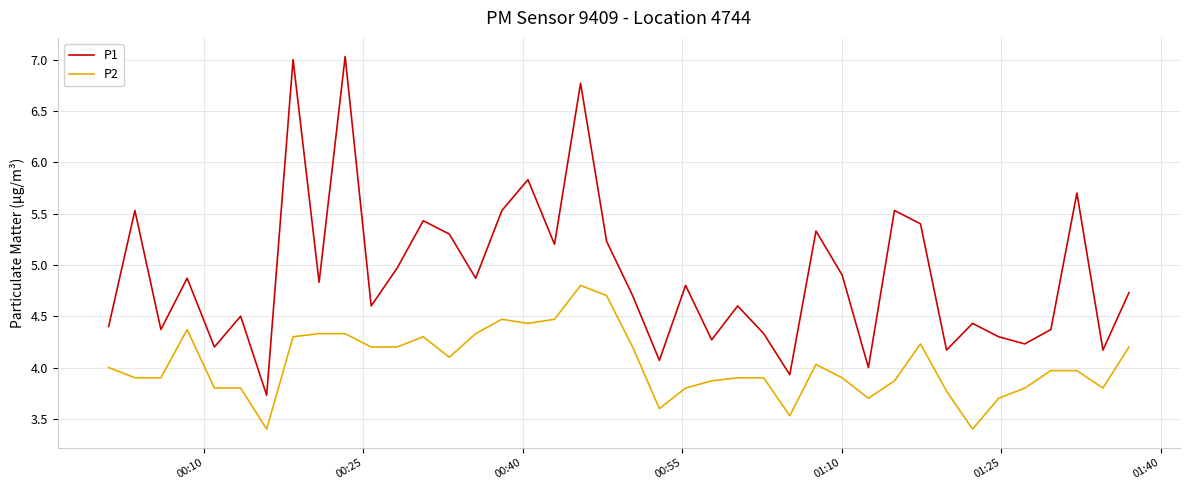

What is the difference between the maximum and minimum values in the P1 series?

3.3